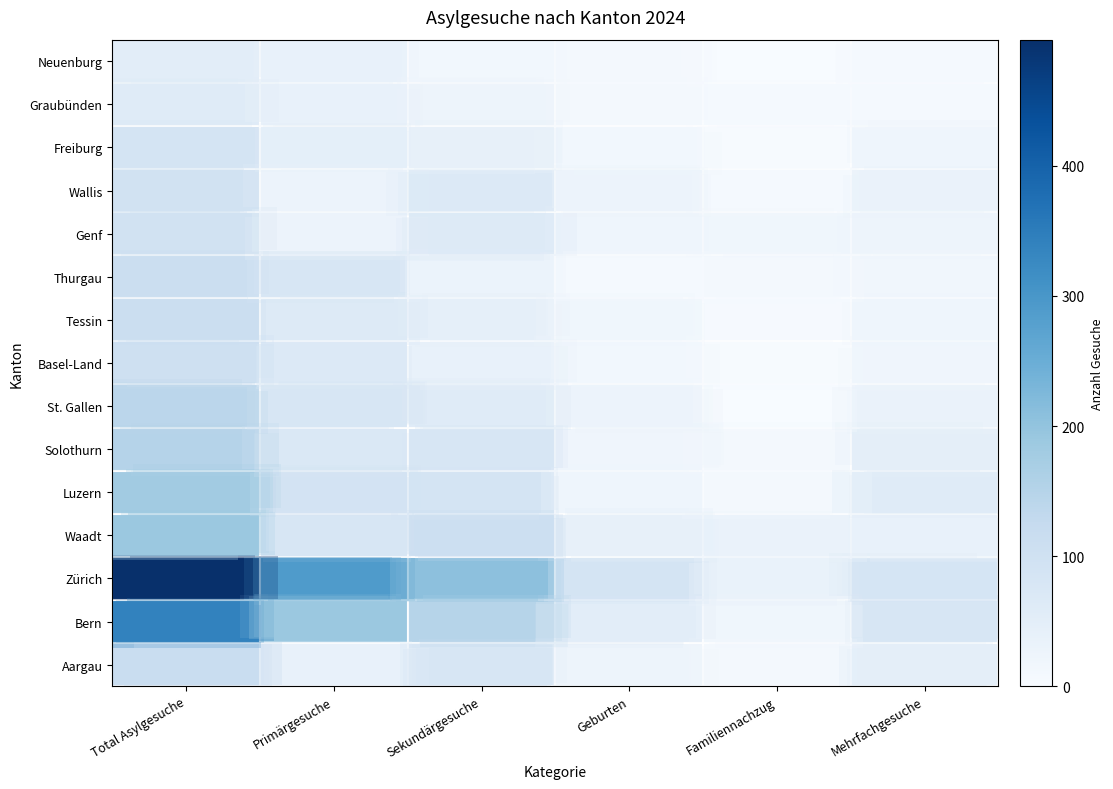

At which category is the sum across all series the highest?

Total Asylgesuche